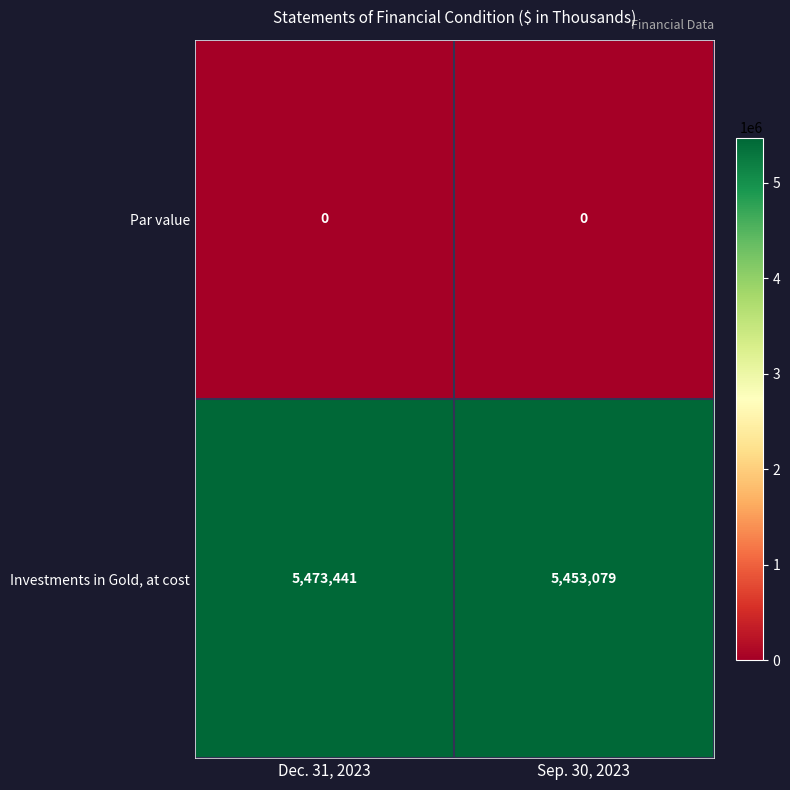

Rank the series by their average value, from highest to lowest.

Investments in Gold, at cost, Par value